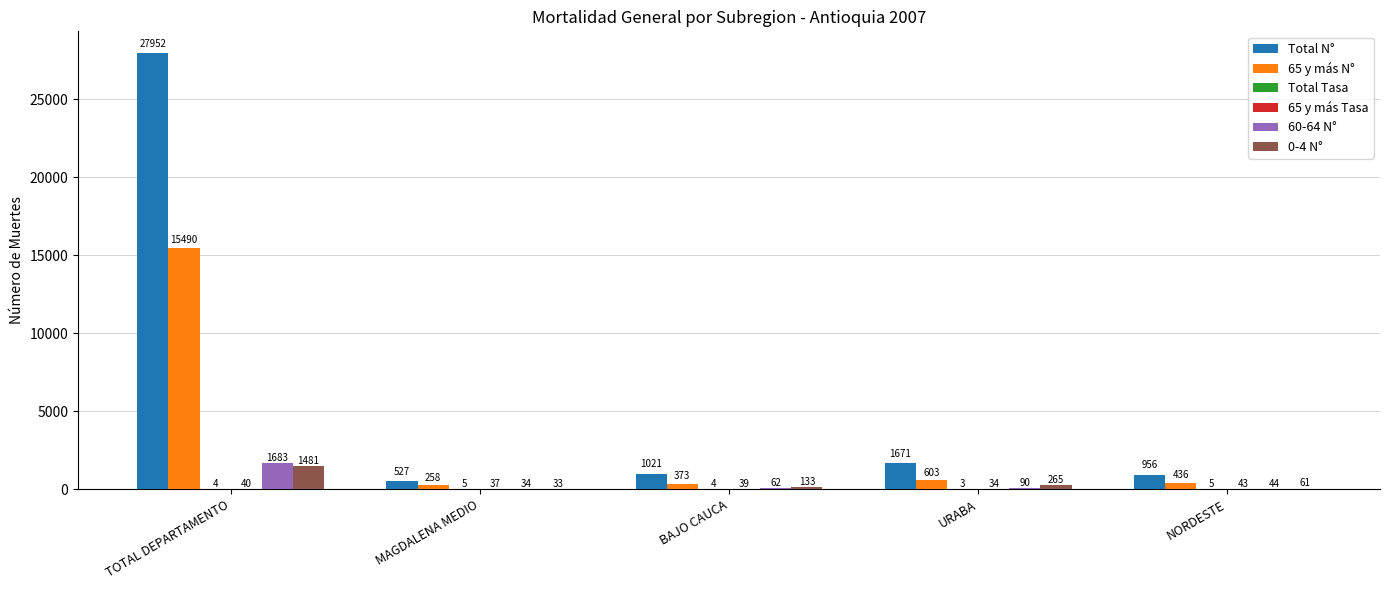

Where is 0-4 N° nearest to the value 757?

URABA